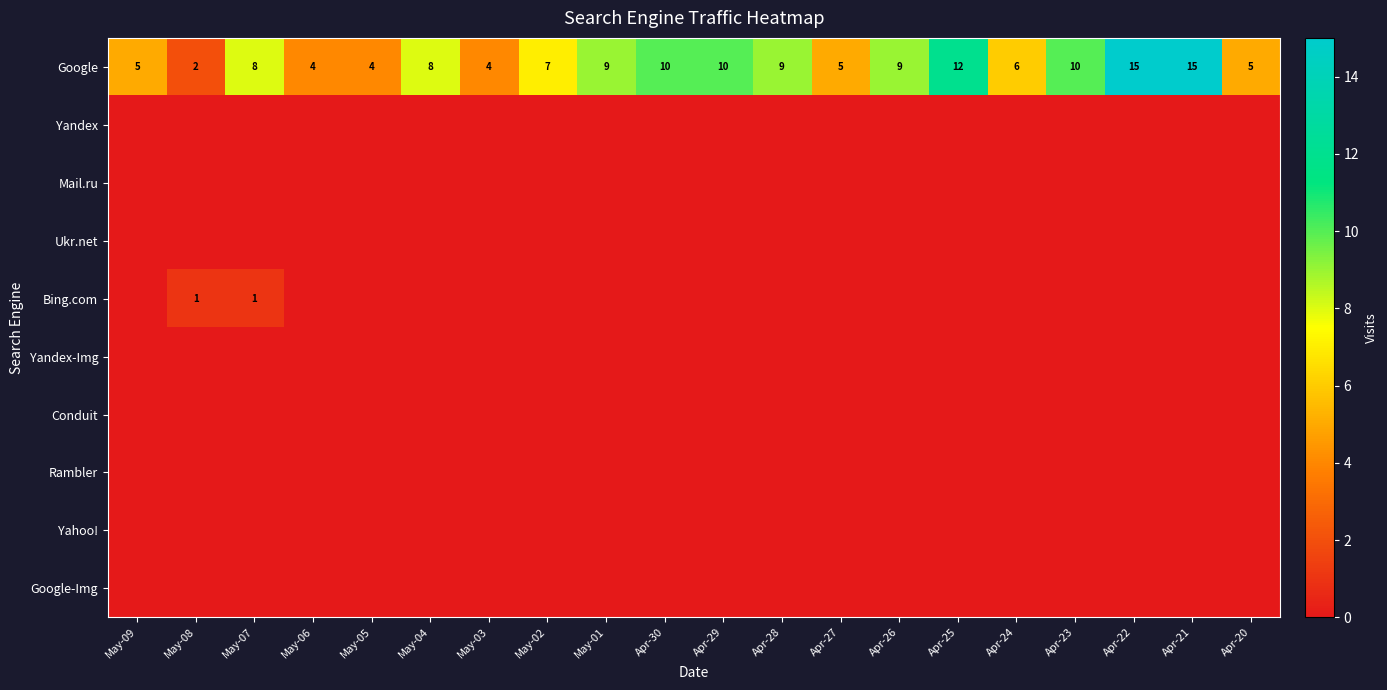

At how many categories does at least one series exceed 5?

13